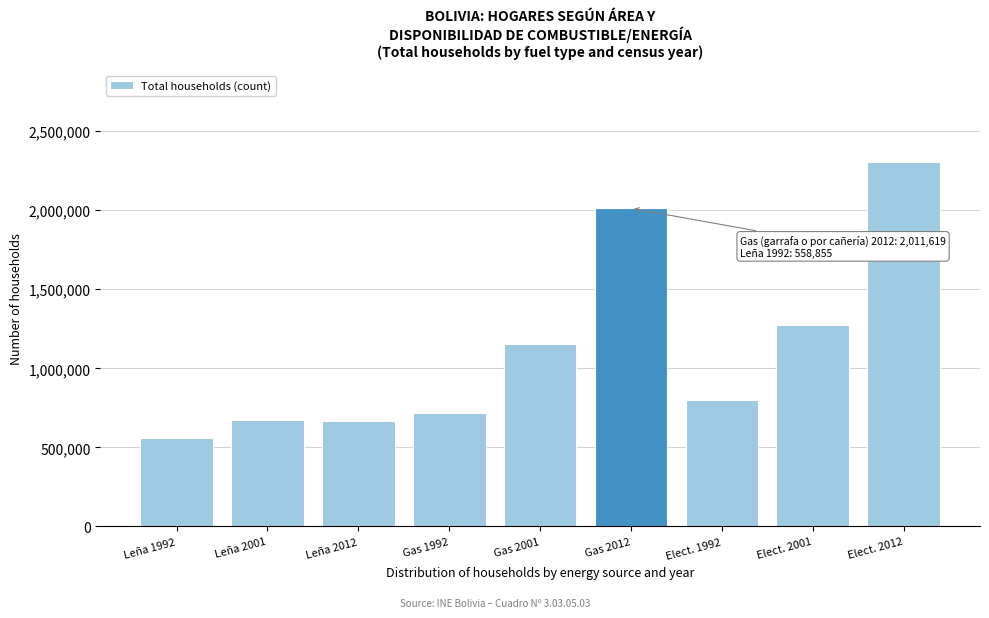

What is the value of the 5th bar from the left?

1154363